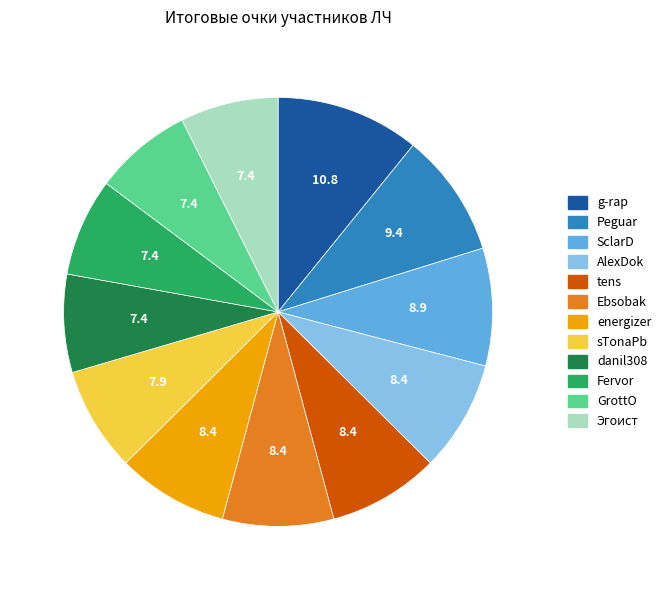

Which category has the biggest portion of the pie?

g-rap